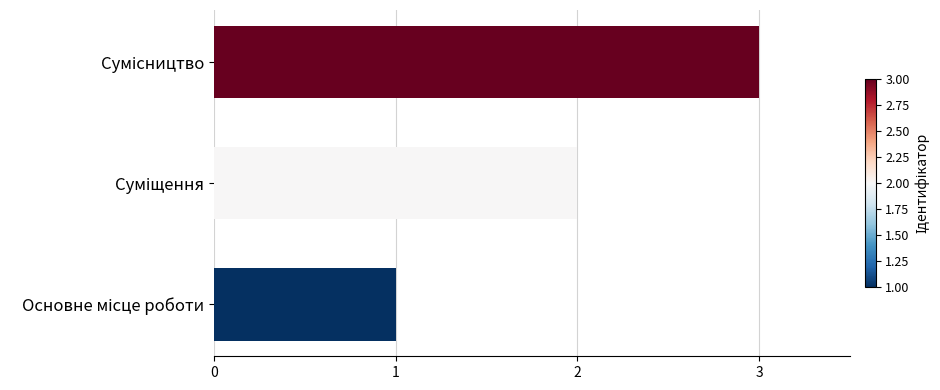

What is the greatest value displayed?

3